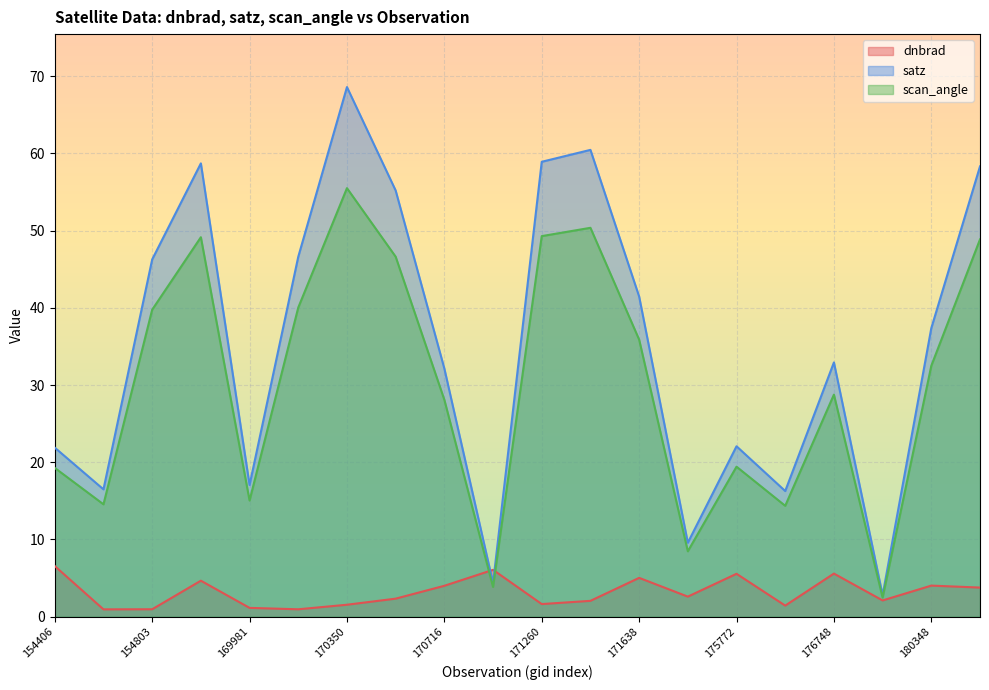

The value of dnbrad at 169981 is 1.1. True or false?

True